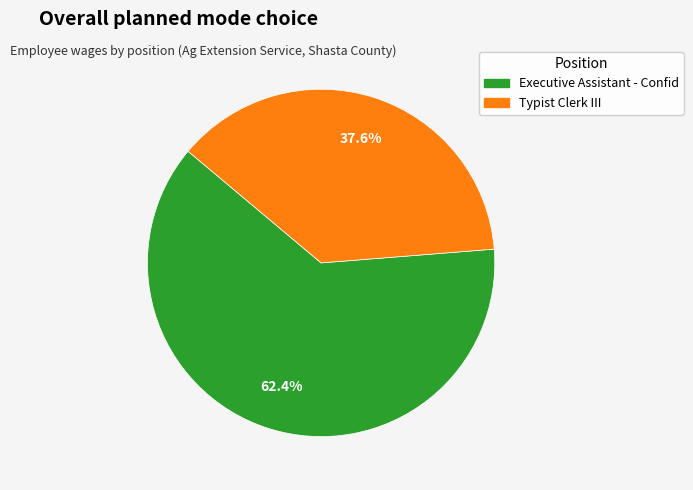

Count the number of slices in the pie.

2